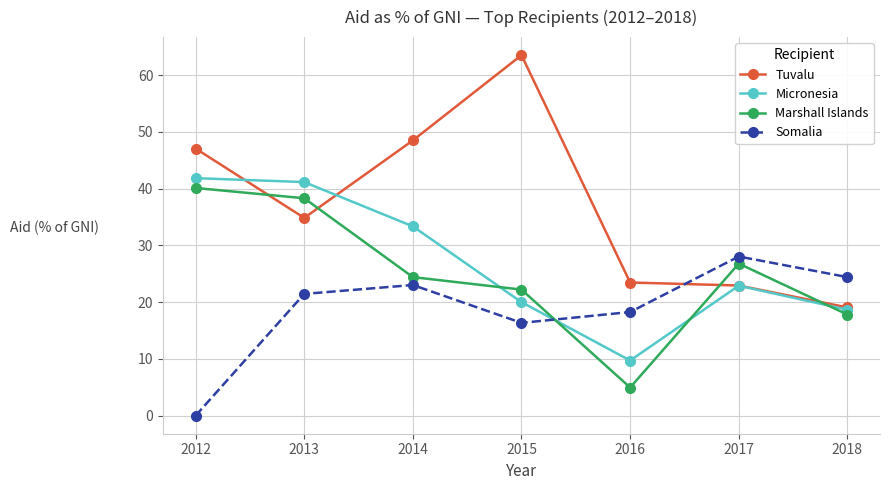

What is the average value of the Micronesia series?

26.8